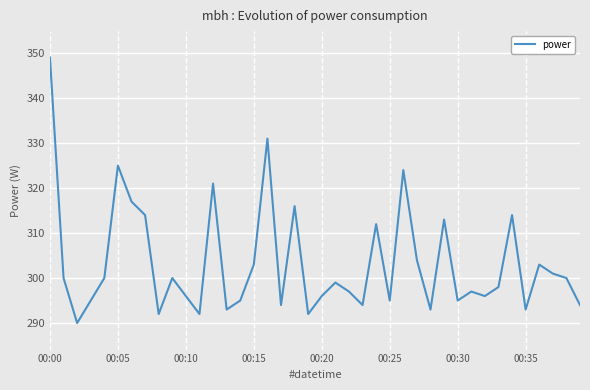

What is the maximum value shown in the chart?

349